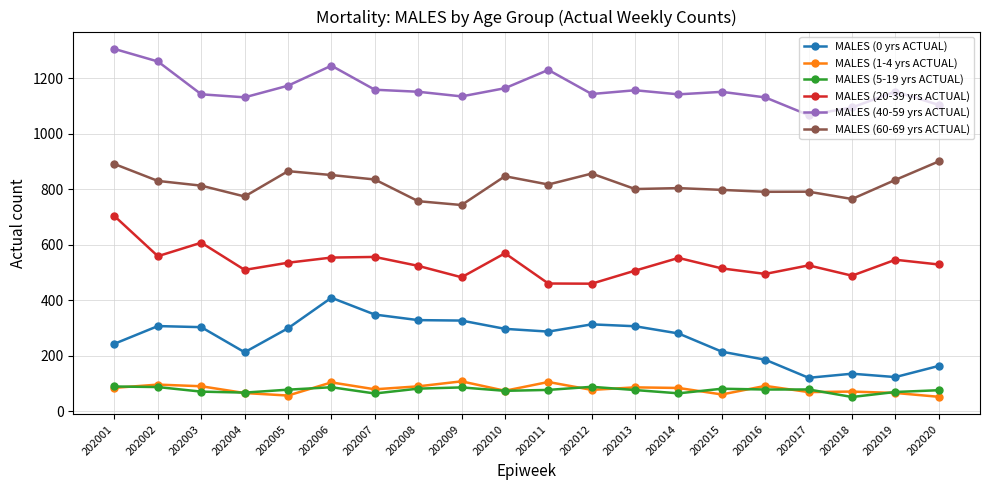

True or false: MALES (40-59 yrs ACTUAL) has more than 0 points higher than both neighbors.

True